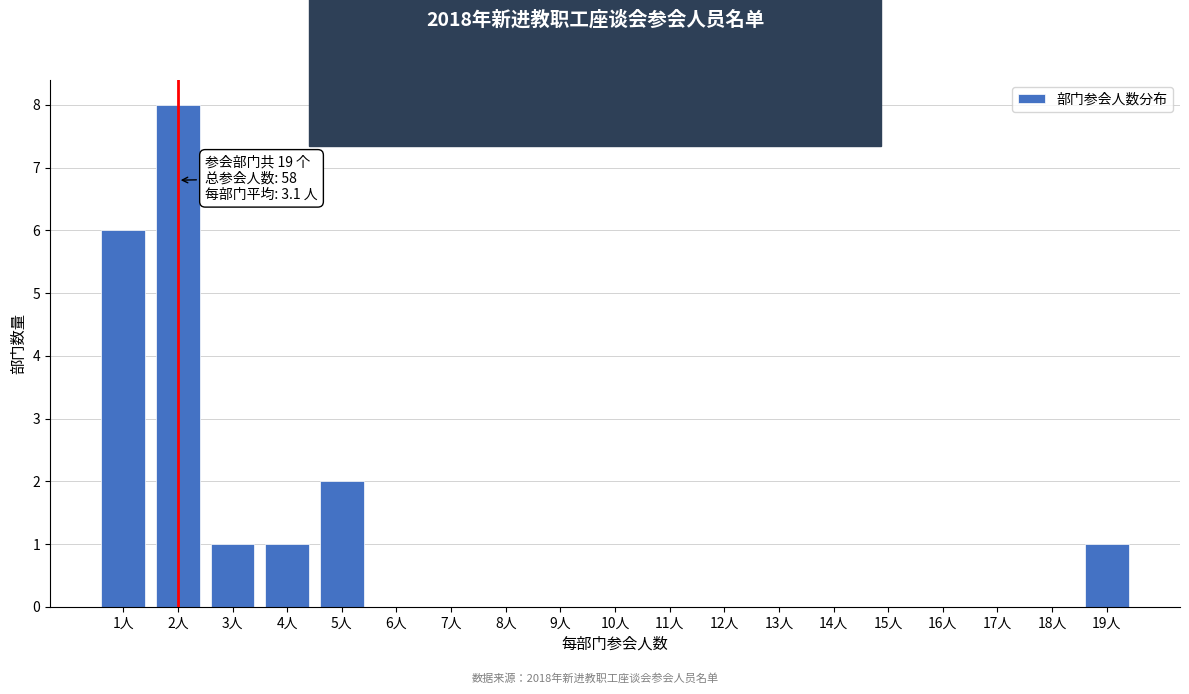

Reading left to right, list all the values displayed in this chart.

1人=6	2人=8	3人=1	4人=1	5人=2	6人=0	7人=0	8人=0	9人=0	10人=0	11人=0	12人=0	13人=0	14人=0	15人=0	16人=0	17人=0	18人=0	19人=1